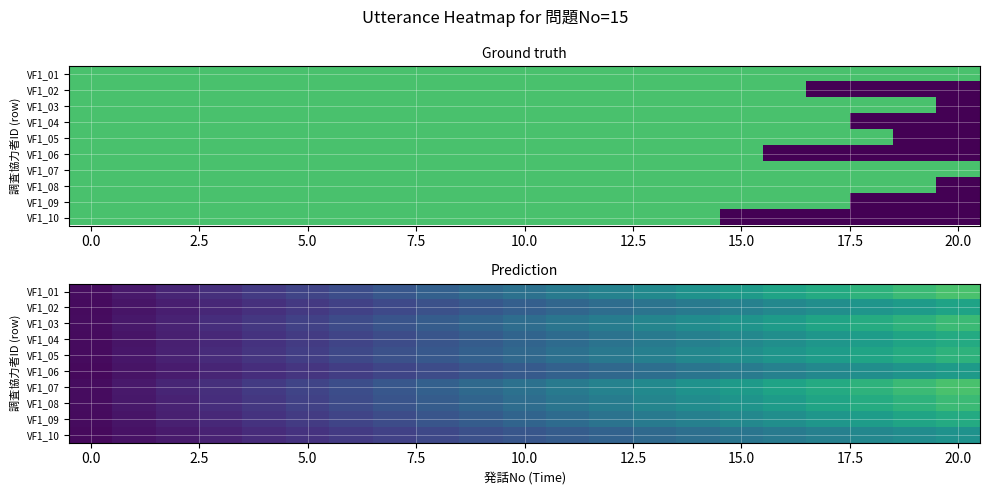

List the series in order of their peak value, lowest first.

VF1_10, VF1_06, VF1_02, VF1_04, VF1_09, VF1_05, VF1_03, VF1_08, VF1_01, VF1_07